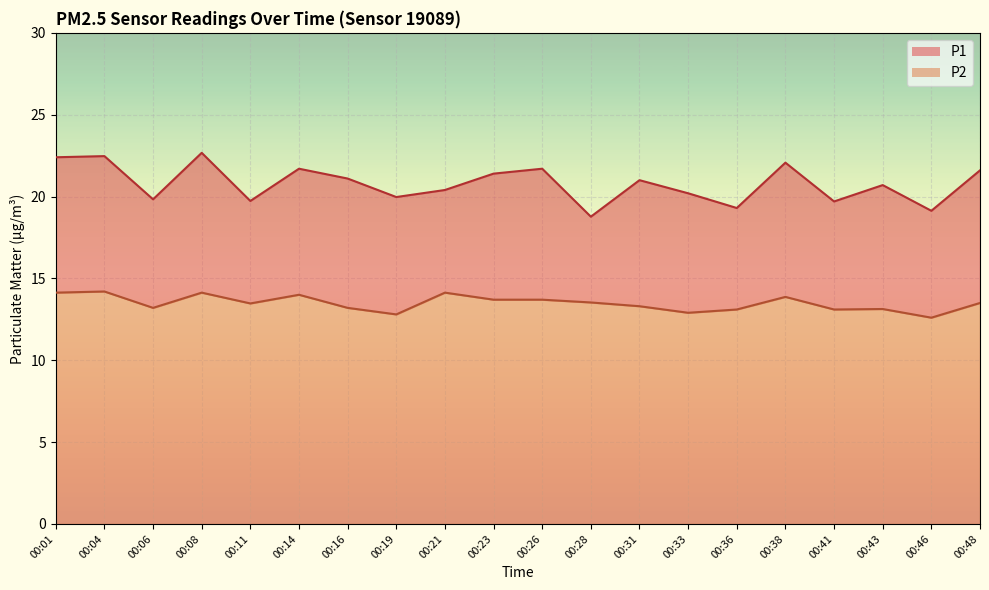

Which has a higher value, 00:28 or 00:41?

00:41